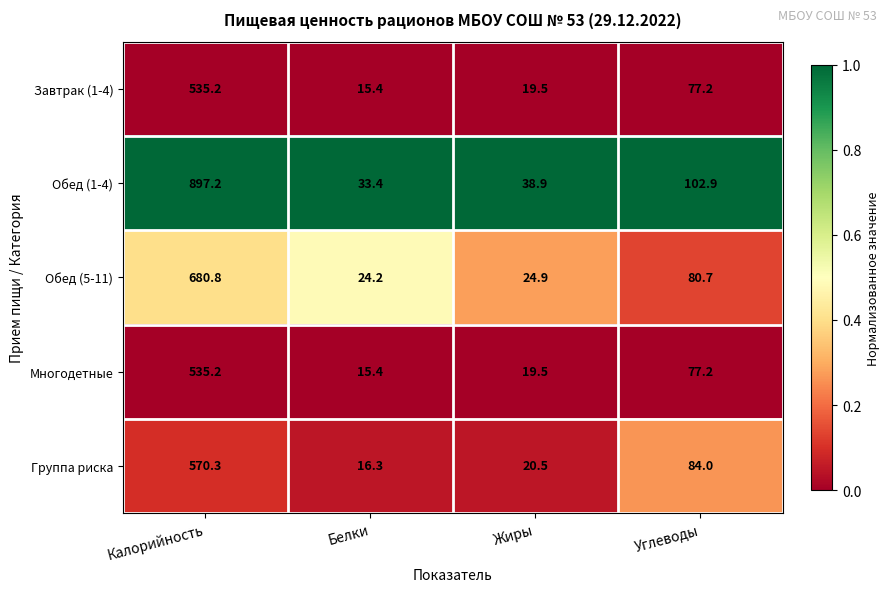

What is the highest value of the Завтрак (1-4) series?

535.2